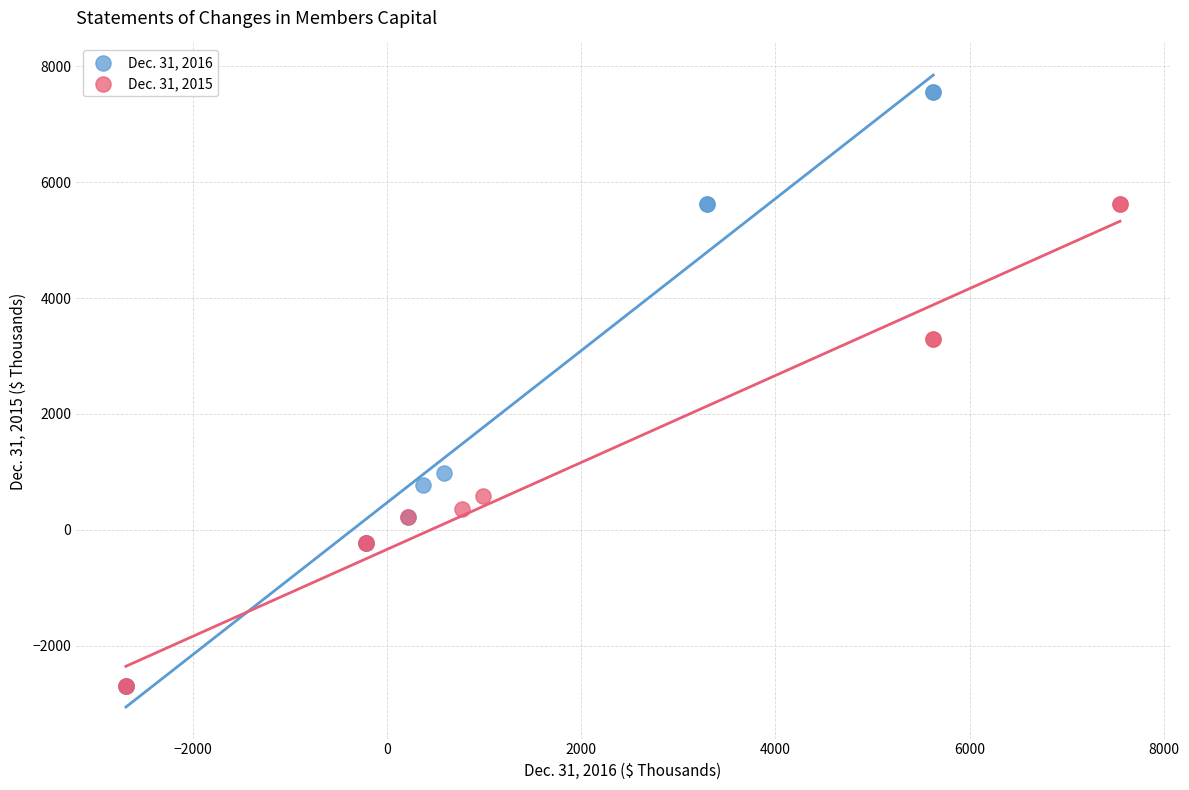

Which series reaches the maximum Y coordinate?

Dec. 31, 2016